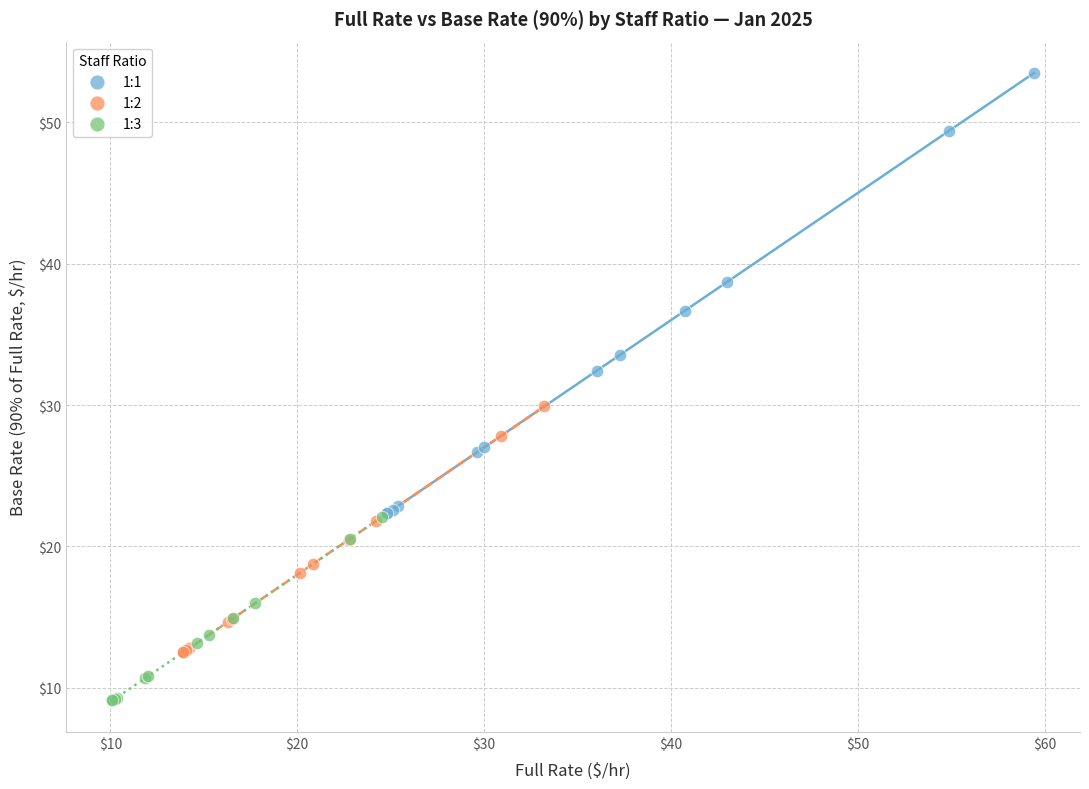

Which series contains the highest Y value?

1:1